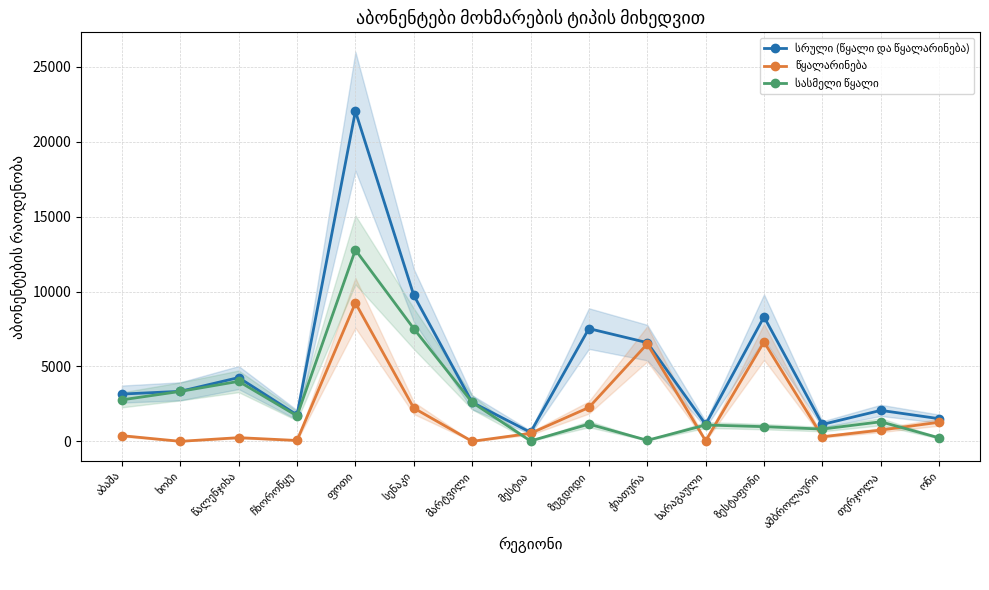

Which has a higher value, მარტვილი or ზუგდიდი?

ზუგდიდი